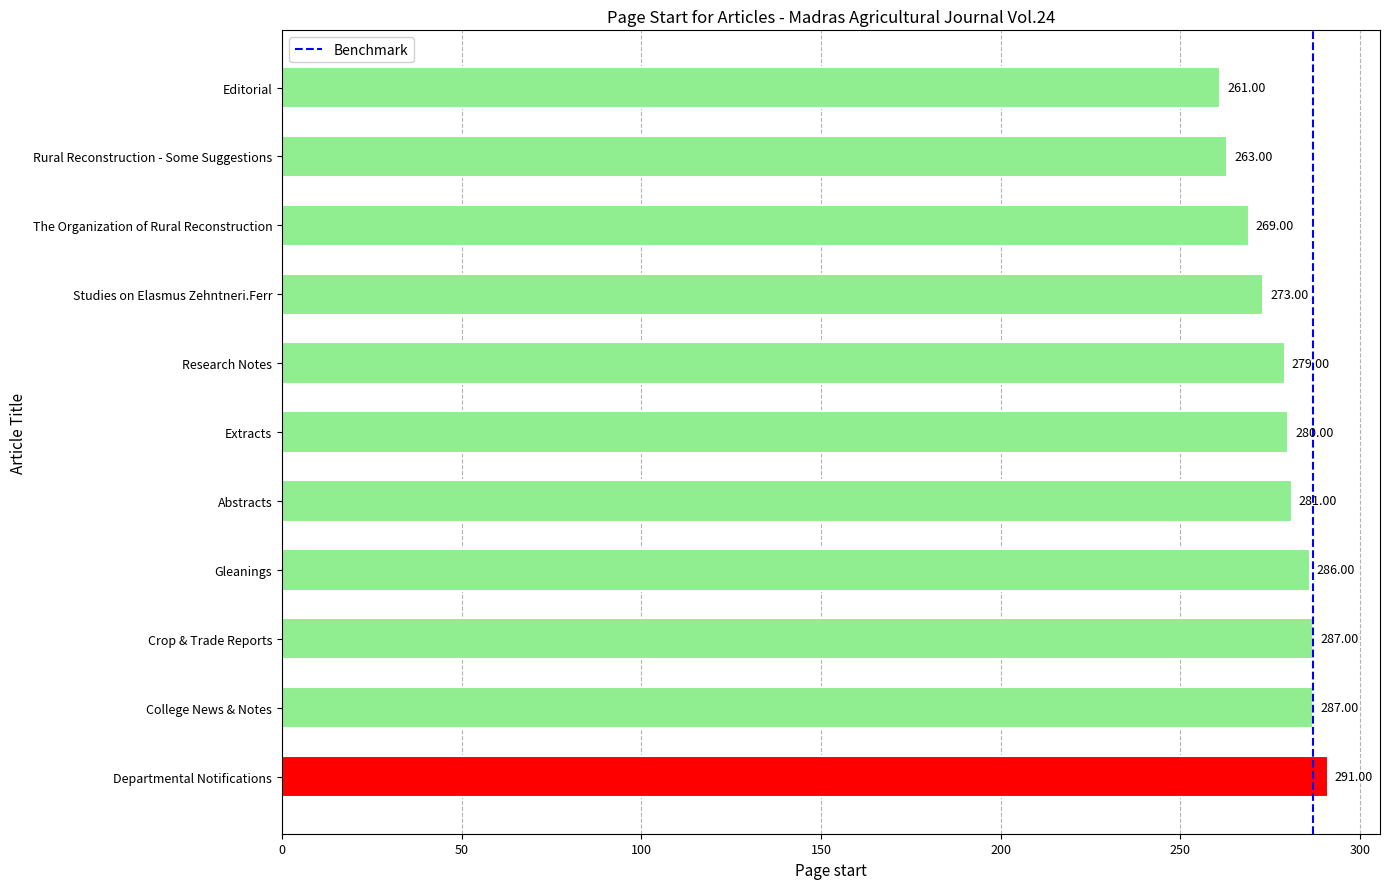

At which label is the value closest to 276?

Studies on Elasmus Zehntneri.Ferr